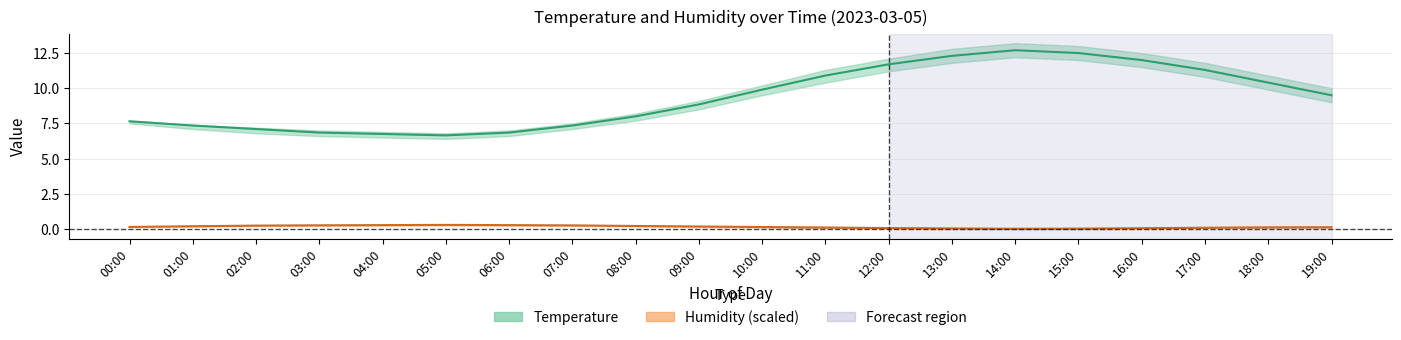

Reading right to left, extract all data points from this chart.

Temperature (mid): 19:00=9.5	18:00=10.4	17:00=11.3	16:00=12.0	15:00=12.5	14:00=12.7	13:00=12.3	12:00=11.7	11:00=10.9	10:00=9.9	09:00=8.8	08:00=8.0	07:00=7.3	06:00=6.8	05:00=6.7	04:00=6.8	03:00=6.8	02:00=7.1	01:00=7.3	00:00=7.7
Humidity (mid): 19:00=0.1	18:00=0.1	17:00=0.1	16:00=0.1	15:00=0.0	14:00=0.0	13:00=0.0	12:00=0.1	11:00=0.1	10:00=0.1	09:00=0.2	08:00=0.2	07:00=0.3	06:00=0.3	05:00=0.3	04:00=0.3	03:00=0.3	02:00=0.2	01:00=0.2	00:00=0.1